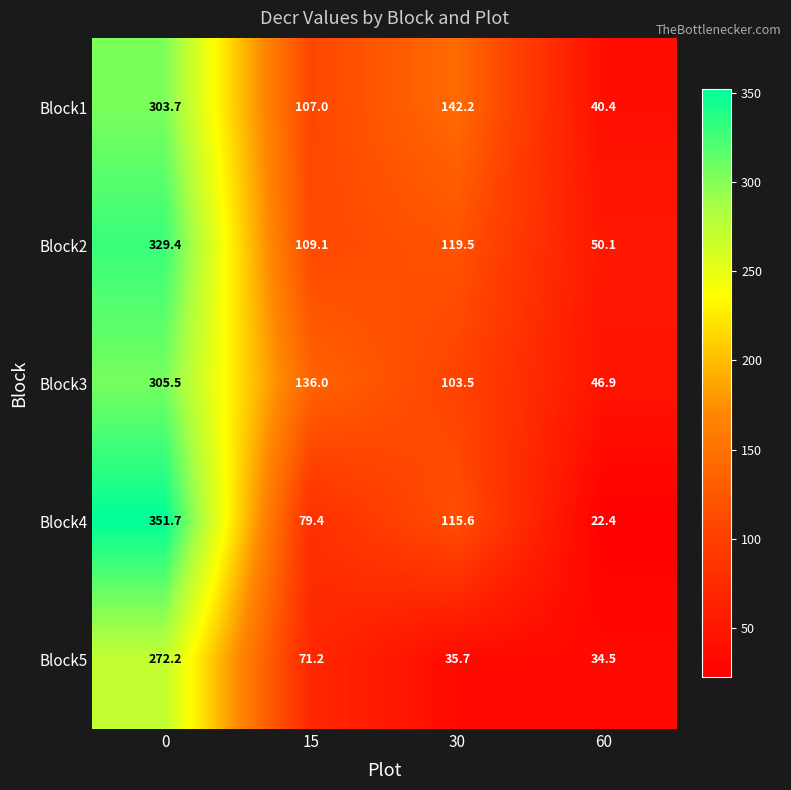

The Block4 series shows 140.5 at 0. True or false?

False